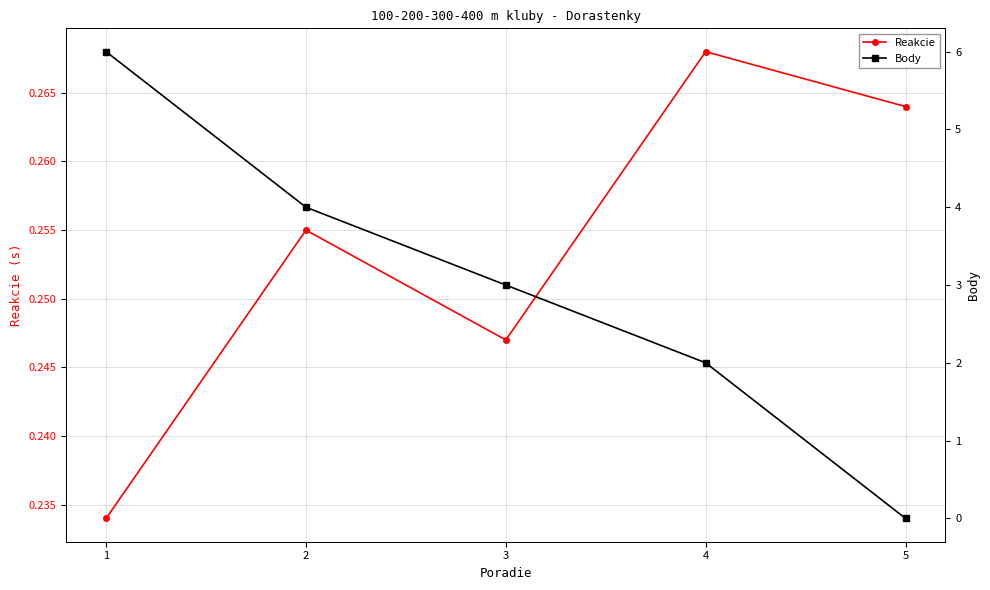

Which series changed the most between 2 and 5?

Body